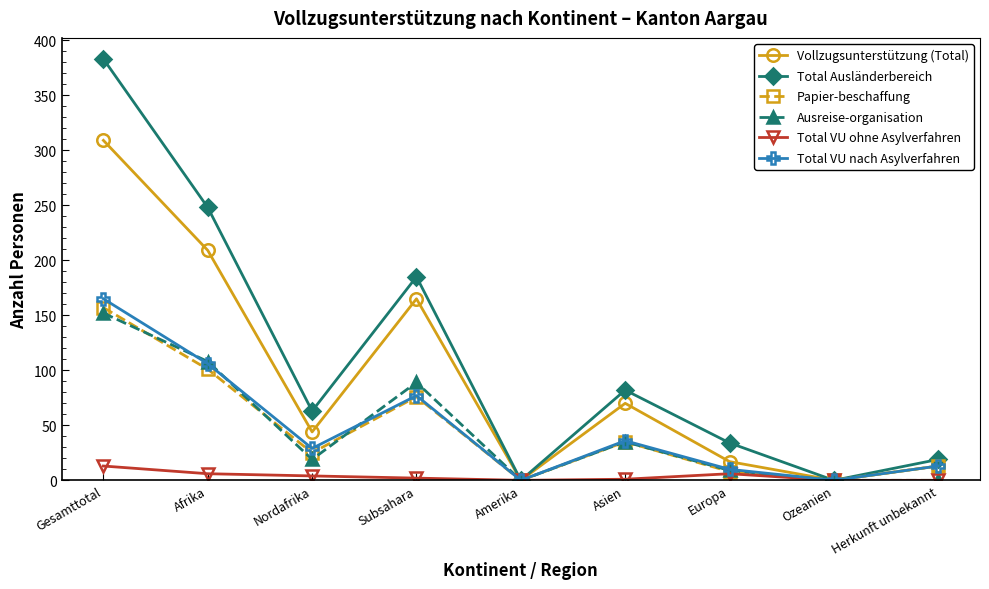

Is it true that Papier-beschaffung equals 76 at Subsahara?

True